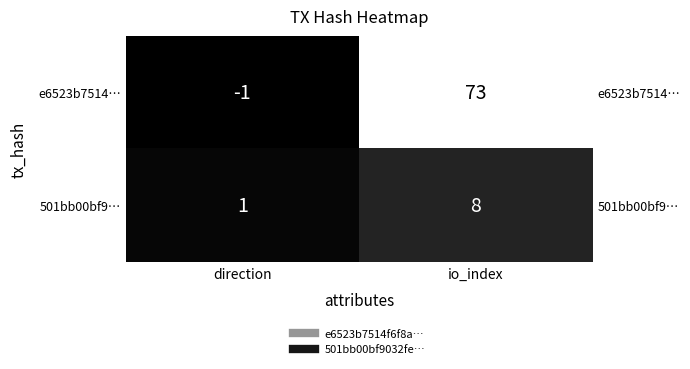

List the series in order of their overall mean, highest first.

e6523b7514…, 501bb00bf9…